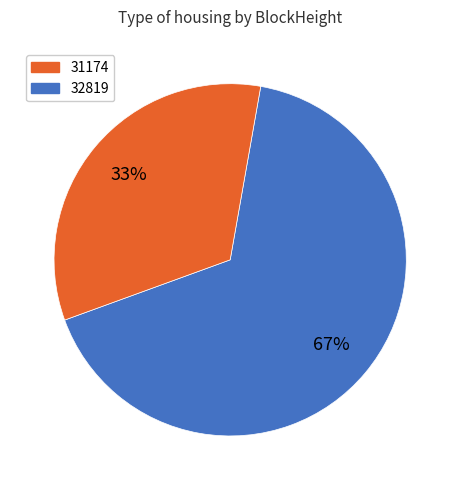

Is there any slice that represents more than half of the pie?

Yes